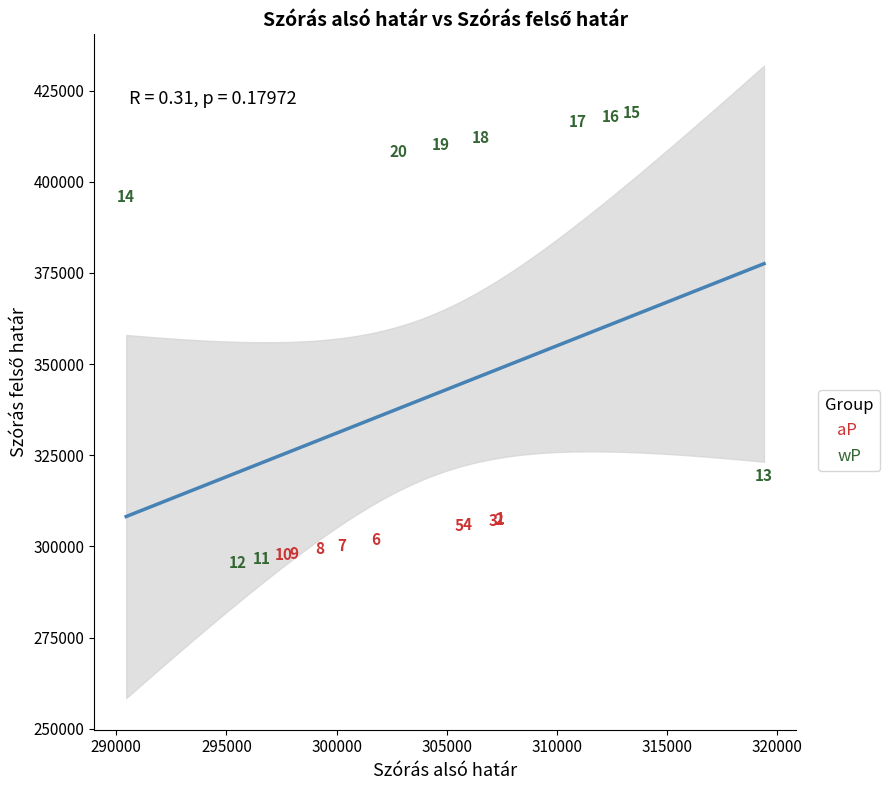

Which series has the widest spread of Y values?

wP